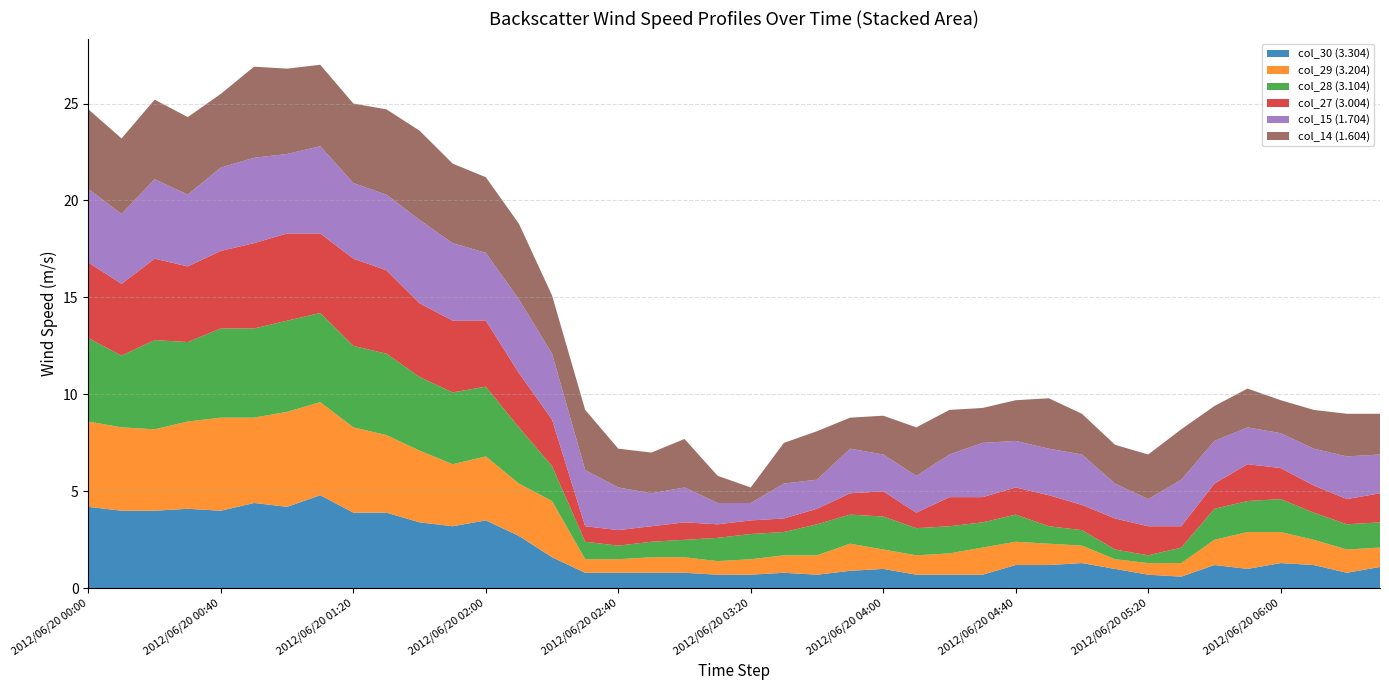

Reading left to right, transcribe all the data shown in this chart.

col_30 (3.304): 4.2	4.0	4.0	4.1	4.0	4.4	4.2	4.8	3.9	3.9	3.4	3.2	3.5	2.7	1.6	0.8	0.8	0.8	0.8	0.7	0.7	0.8	0.7	0.9	1.0	0.7	0.7	0.7	1.2	1.2	1.3	1.0	0.7	0.6	1.2	1.0	1.3	1.2	0.8	1.1
col_29 (3.204): 4.4	4.3	4.2	4.5	4.8	4.4	4.9	4.8	4.4	4.0	3.7	3.2	3.3	2.7	2.9	0.7	0.7	0.8	0.8	0.7	0.8	0.9	1.0	1.4	1.0	1.0	1.1	1.4	1.2	1.1	0.9	0.5	0.6	0.7	1.3	1.9	1.6	1.3	1.2	1.0
col_28 (3.104): 4.3	3.7	4.6	4.1	4.6	4.6	4.7	4.6	4.2	4.2	3.8	3.7	3.6	2.9	1.8	0.9	0.7	0.8	0.9	1.2	1.3	1.2	1.6	1.5	1.7	1.4	1.4	1.3	1.4	0.9	0.8	0.5	0.4	0.8	1.6	1.6	1.7	1.4	1.3	1.3
col_27 (3.004): 3.9	3.7	4.2	3.9	4.0	4.4	4.5	4.1	4.5	4.3	3.8	3.7	3.4	2.8	2.4	0.8	0.8	0.8	0.9	0.7	0.7	0.7	0.8	1.1	1.3	0.8	1.5	1.3	1.4	1.6	1.3	1.6	1.5	1.1	1.3	1.9	1.6	1.4	1.3	1.5
col_15 (1.704): 3.8	3.6	4.1	3.7	4.3	4.4	4.1	4.5	3.9	3.9	4.3	4.0	3.5	3.8	3.4	2.9	2.2	1.7	1.8	1.1	0.9	1.8	1.5	2.3	1.9	1.9	2.2	2.8	2.4	2.4	2.6	1.8	1.4	2.4	2.2	1.9	1.8	1.9	2.2	2.0
col_14 (1.604): 4.1	3.9	4.1	4.0	3.8	4.7	4.4	4.2	4.1	4.4	4.6	4.1	3.9	3.9	3.0	3.1	2.0	2.1	2.5	1.4	0.8	2.1	2.5	1.6	2.0	2.5	2.3	1.8	2.1	2.6	2.1	2.0	2.3	2.6	1.8	2.0	1.7	2.0	2.2	2.1